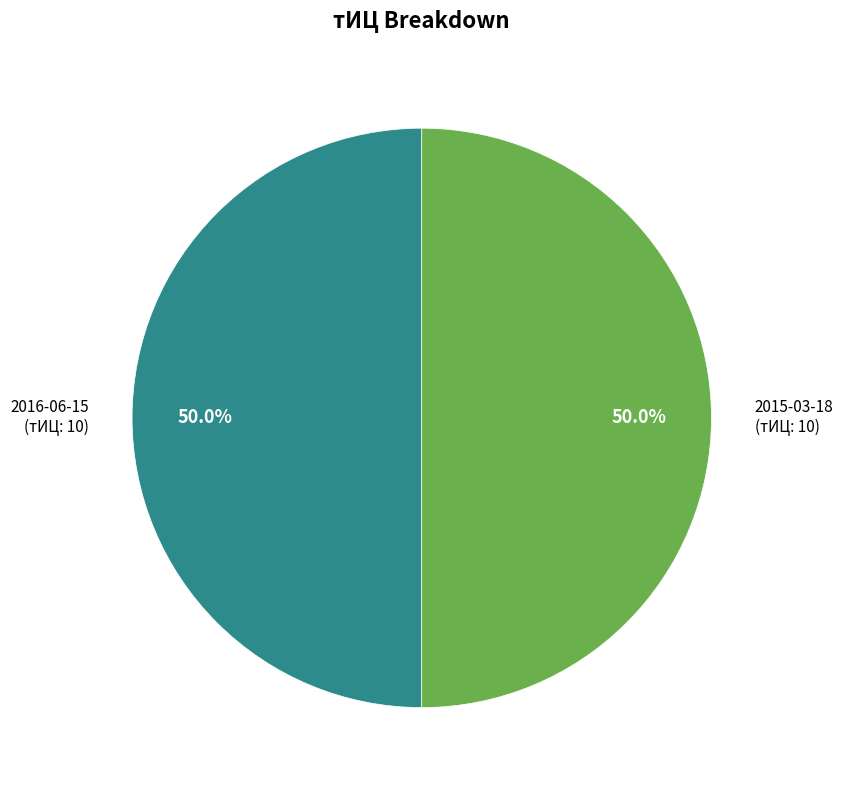

To the nearest percent, what is the average slice percentage?

50%